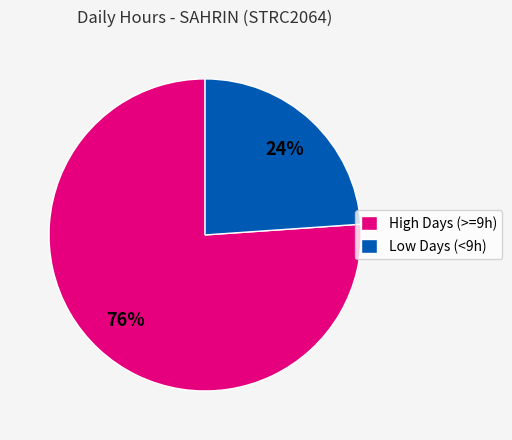

To the nearest percent, what percentage of the pie is High Days (>=9h)?

76%